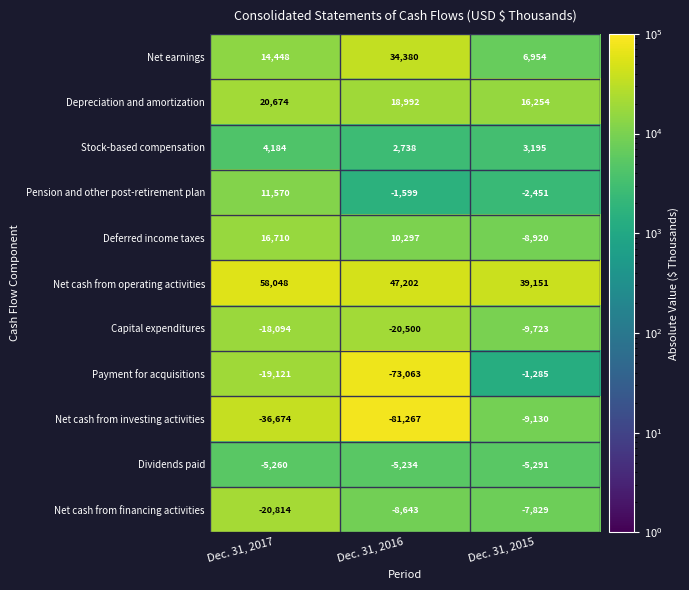

How many data points does each series have?

3